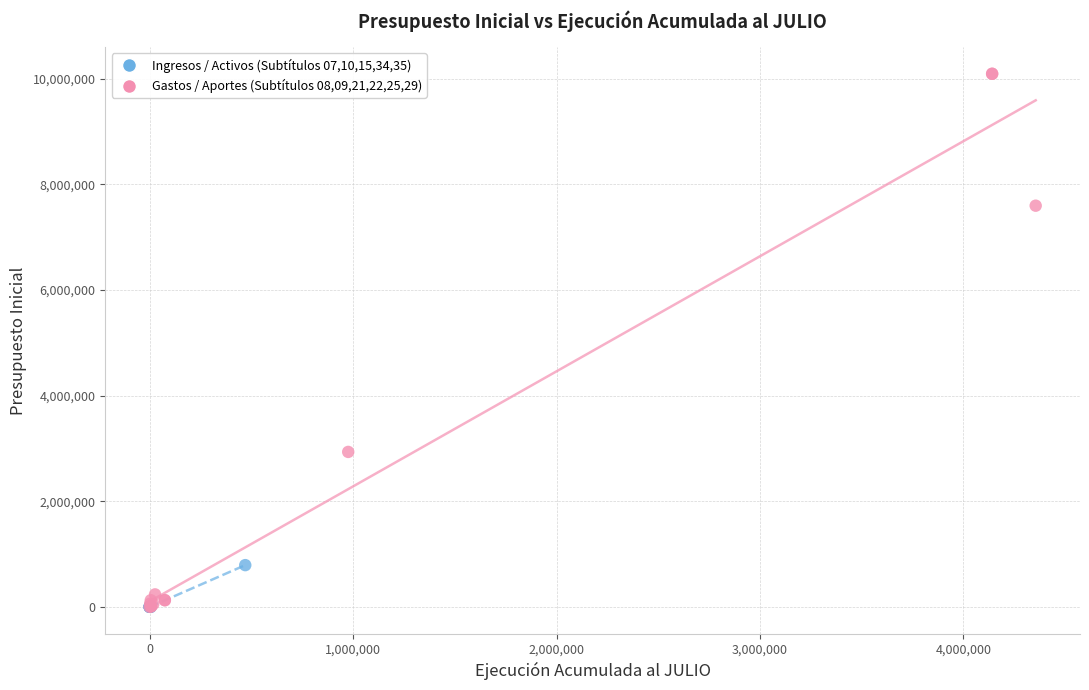

Which series has the widest spread of Y values?

Gastos / Aportes (Subtítulos 08,09,21,22,25,29)